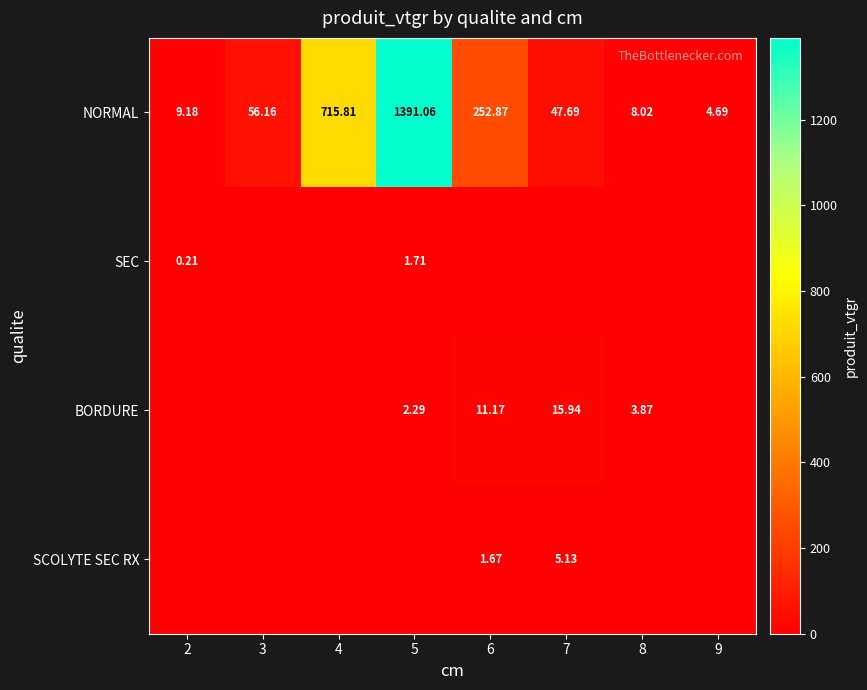

The value of BORDURE at 4 is 4.9. True or false?

False